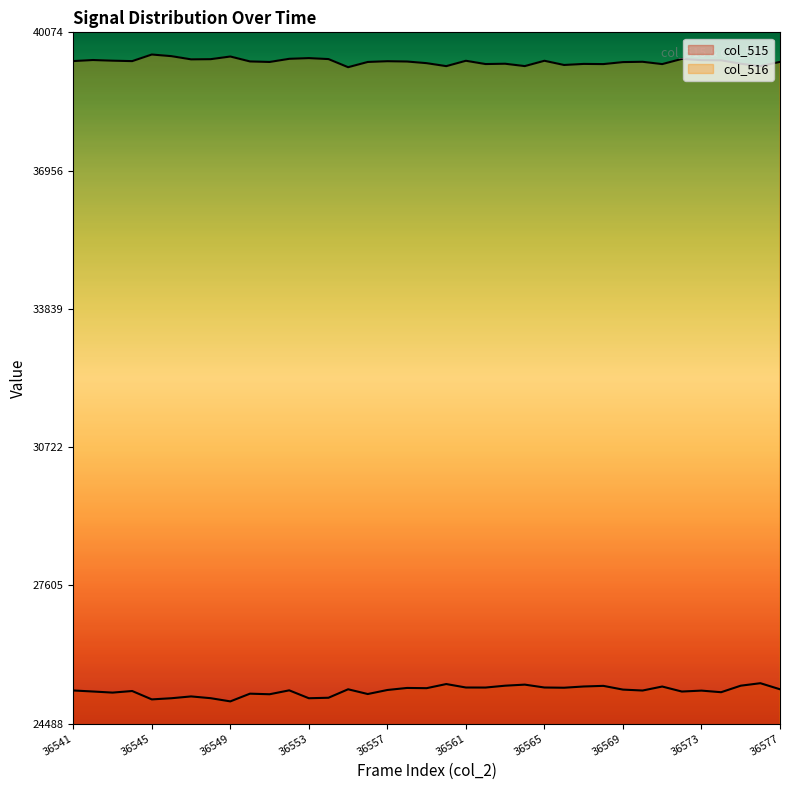

How many data points in col_516 are less than 39418?

18